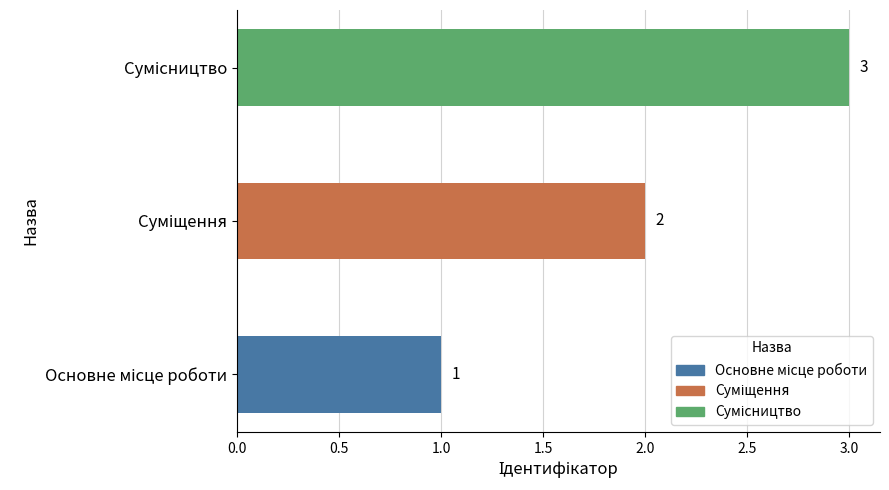

How many values are between 1 and 3?

3